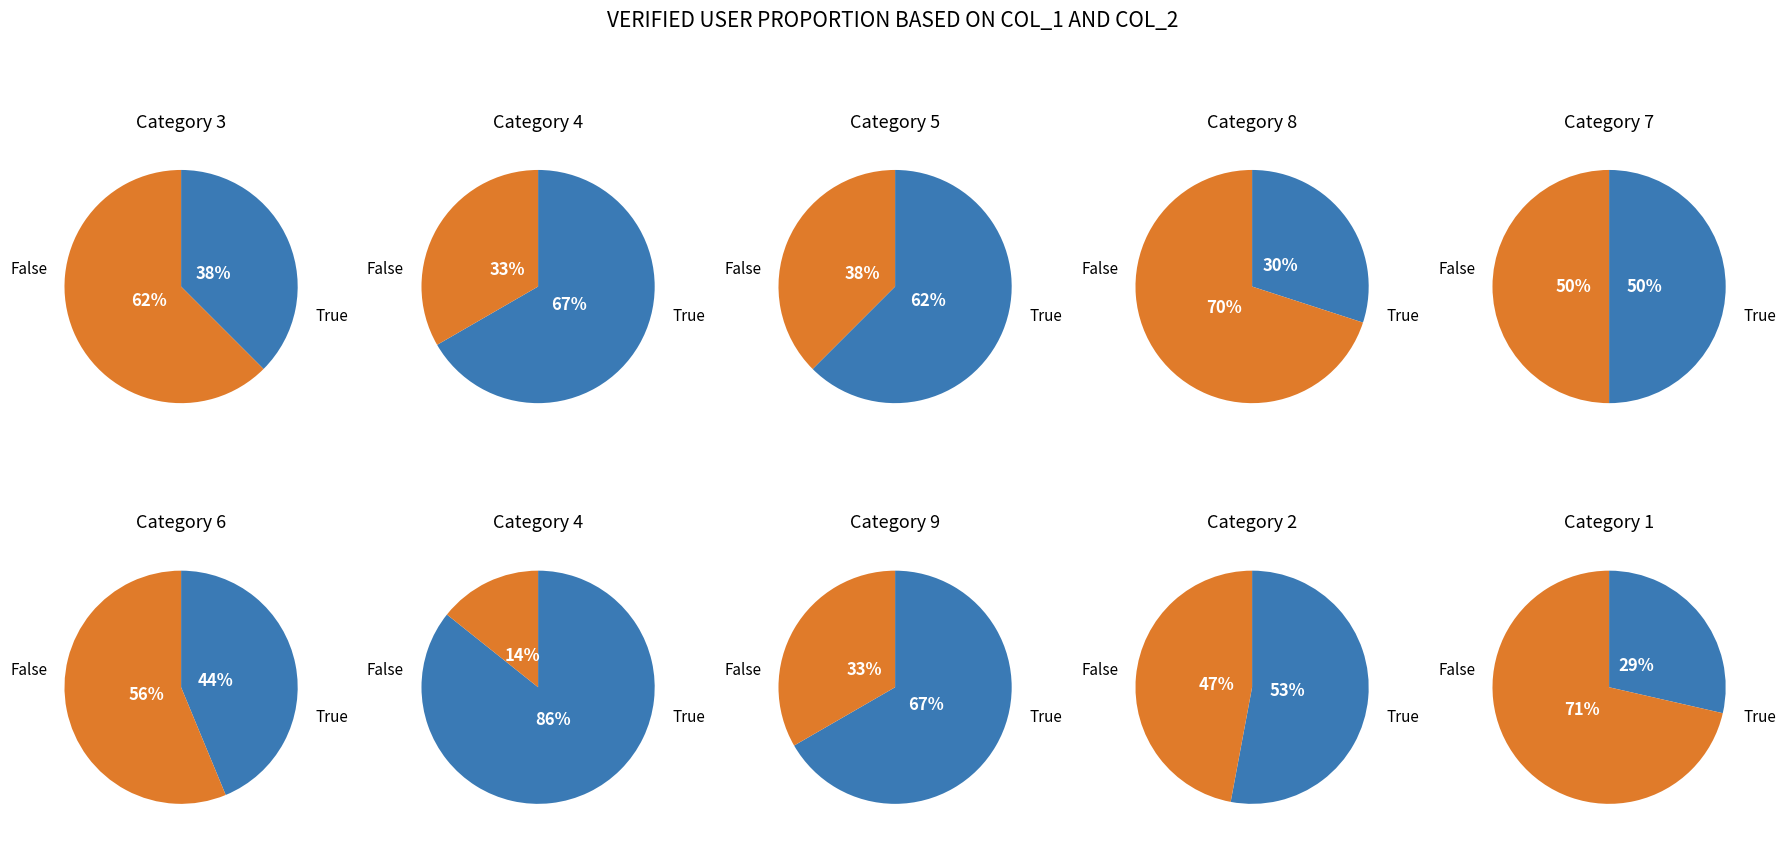

True or false: 8 accounts for 30% of the total.

False